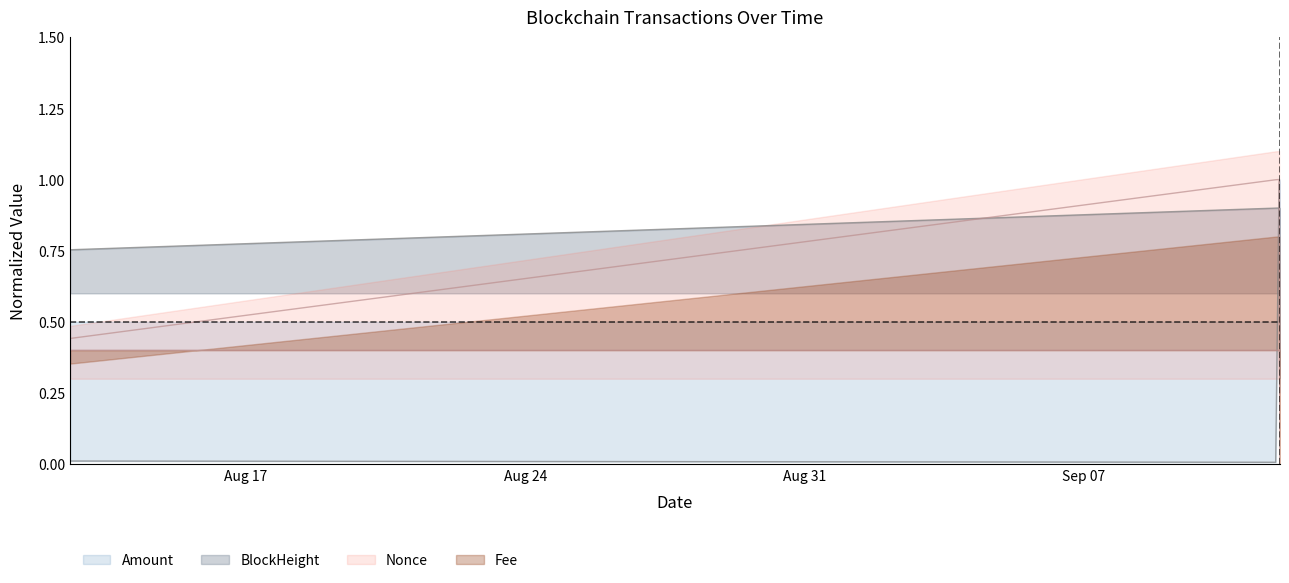

What is the label of the 3rd point from the right?

Aug 24